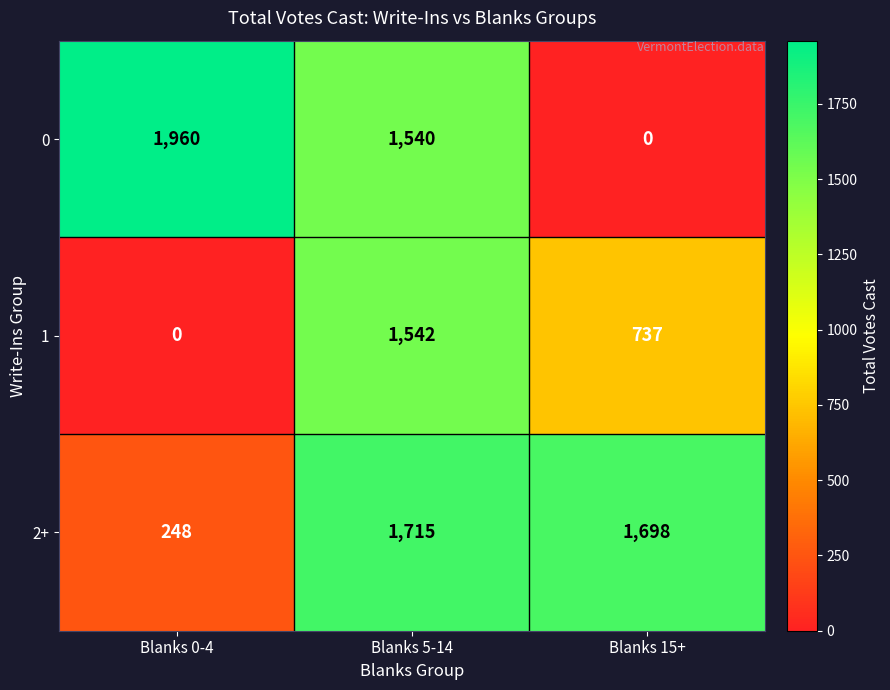

What is the difference between the highest and lowest values at Blanks 0-4?

1960